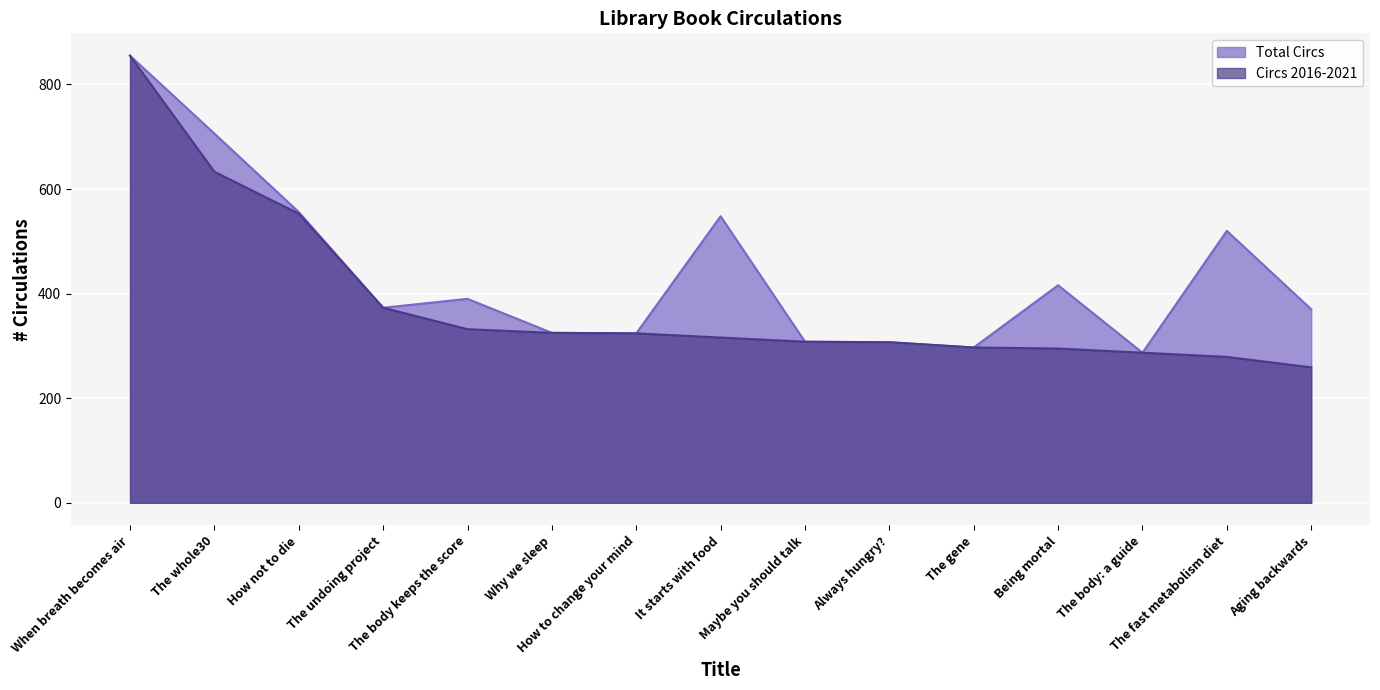

True or false: Circs 2016-2021 and Total Circs intersect in this chart.

False